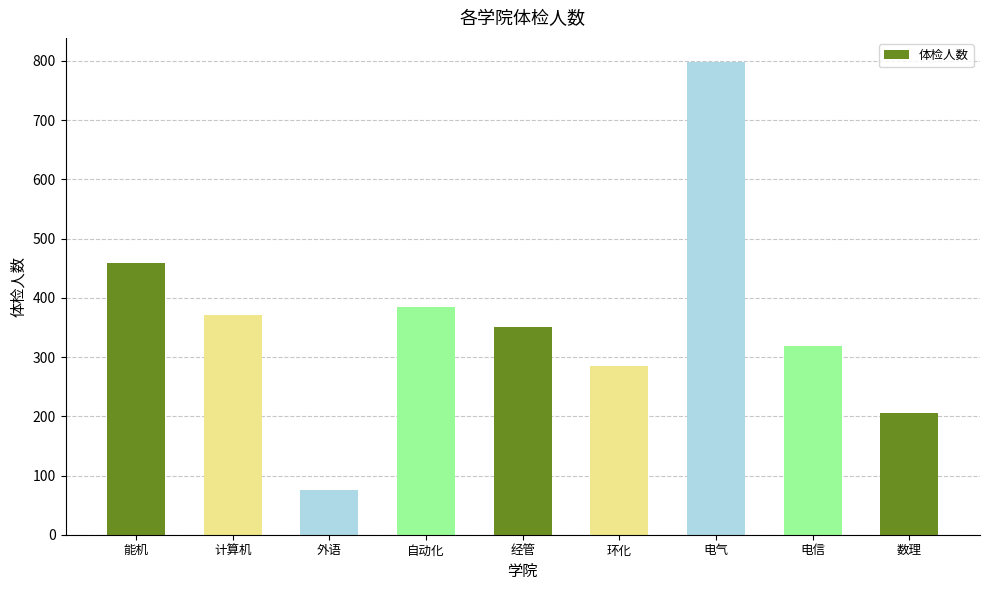

Does the chart contain stacked bars?

No